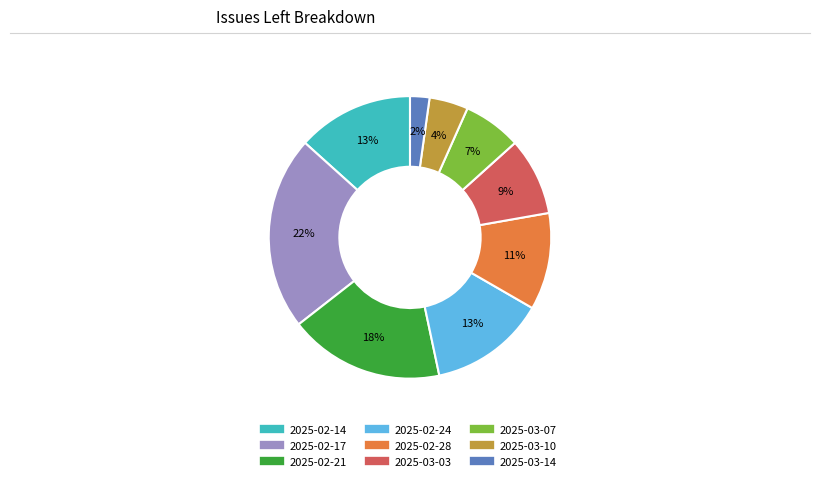

To the nearest percent, what is the average slice percentage?

11%